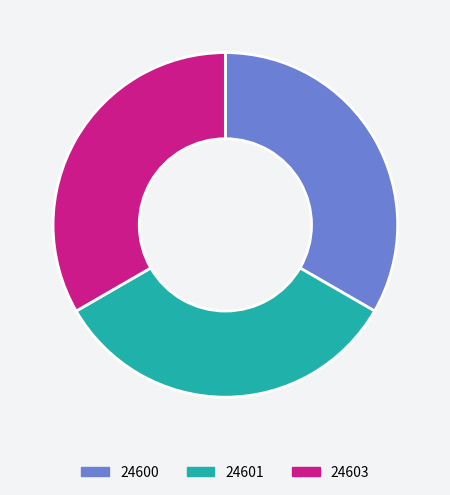

What is the ratio of the value at 24600 to the value at 24603?

1.0